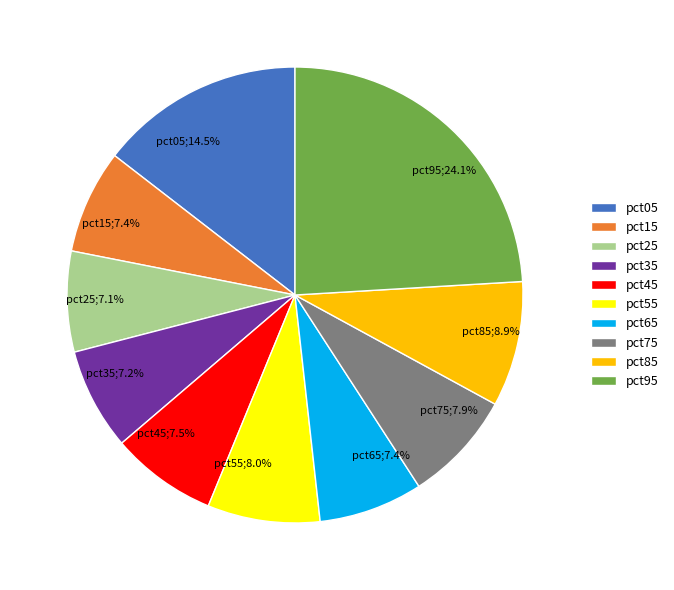

How many slices are in this pie chart?

10